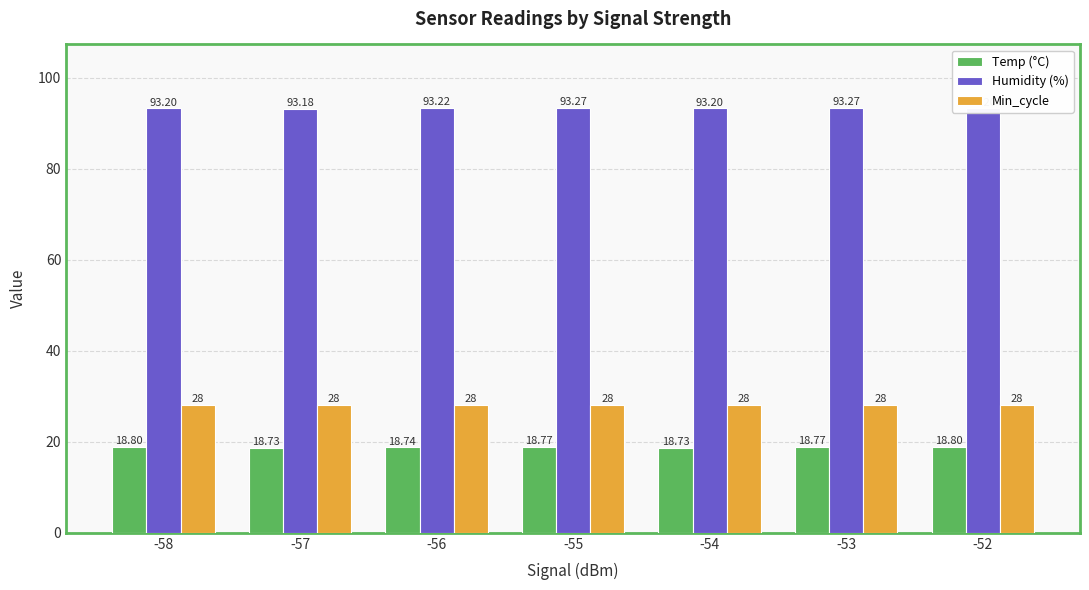

Is the value of Min_cycle at -52 greater than the value of Temp (°C) at -58?

Yes